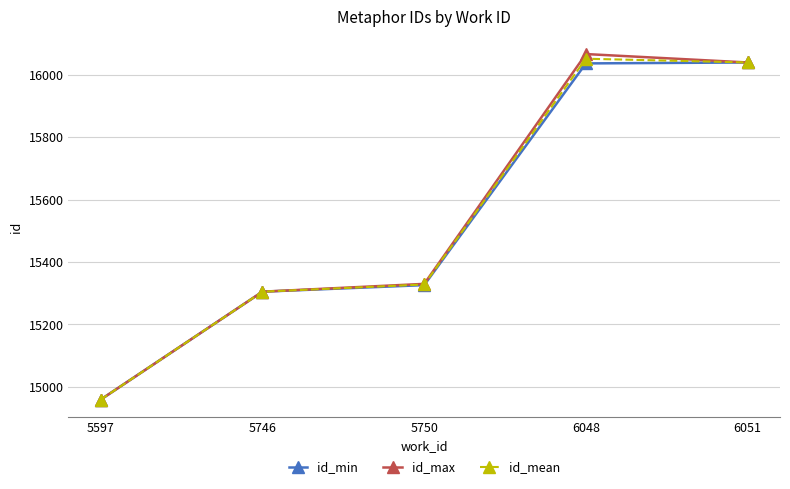

What is the spread (max minus min) of values at 5750?

4